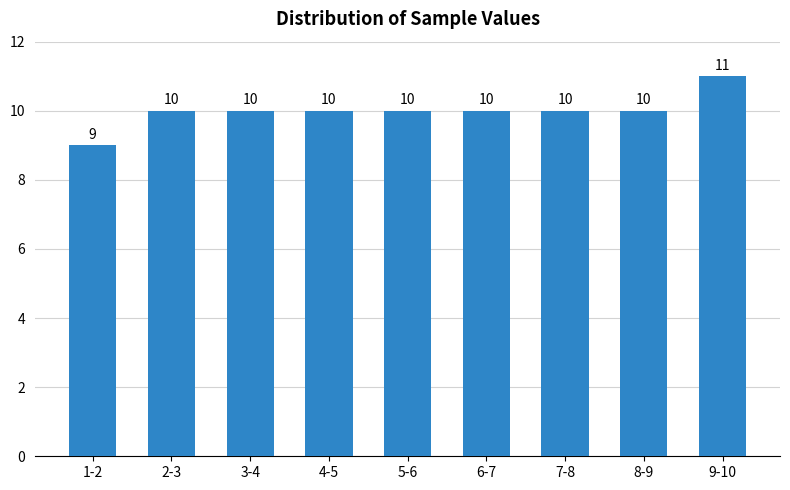

Reading left to right, what are all the values shown in this chart?

1-2=9	2-3=10	3-4=10	4-5=10	5-6=10	6-7=10	7-8=10	8-9=10	9-10=11